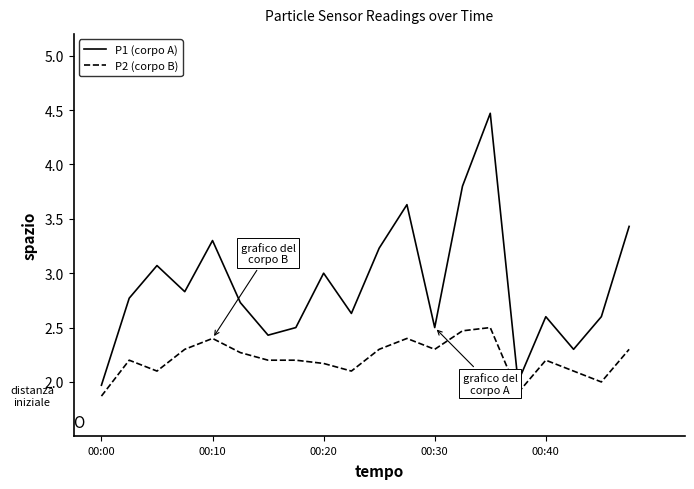

What are all the series names shown in the legend?

P1 (corpo A), P2 (corpo B)